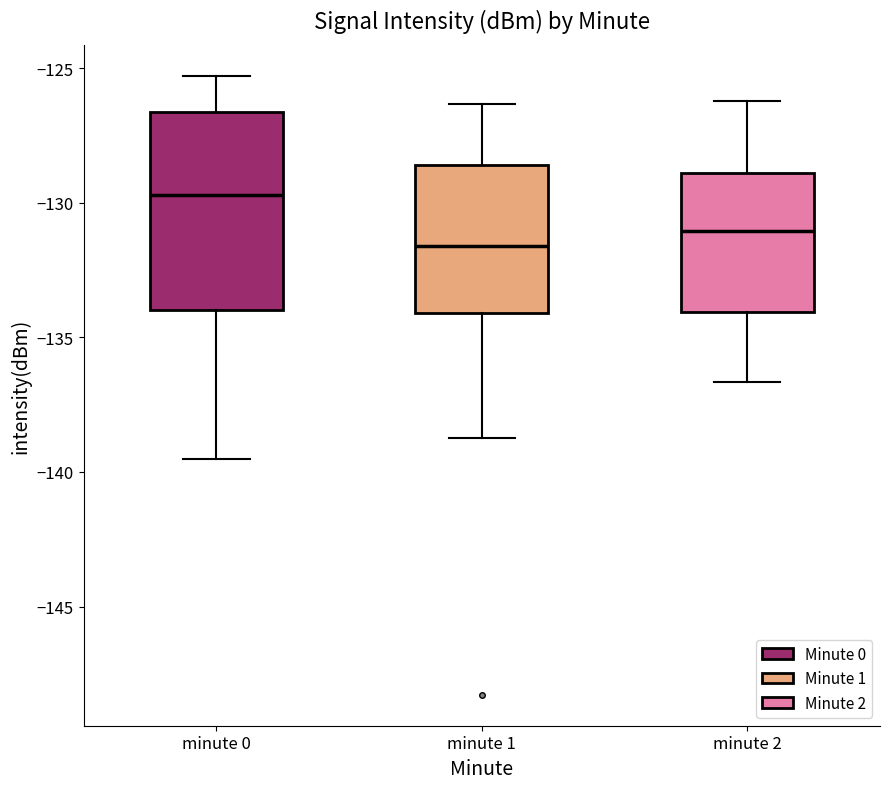

Reading left to right, transcribe this box plot: for each box, give where its median line is, the range the box spans, and where its two whiskers end, as read against the y-axis. The values are not printed on the chart, so give them approximately, as read against the axis.

minute 0: median -129.5, box -134.0 to -126.5, whiskers -139.5 to -125.5
minute 1: median -131.5, box -134.0 to -128.5, whiskers -138.5 to -126.5
minute 2: median -131.0, box -134.0 to -129.0, whiskers -136.5 to -126.0